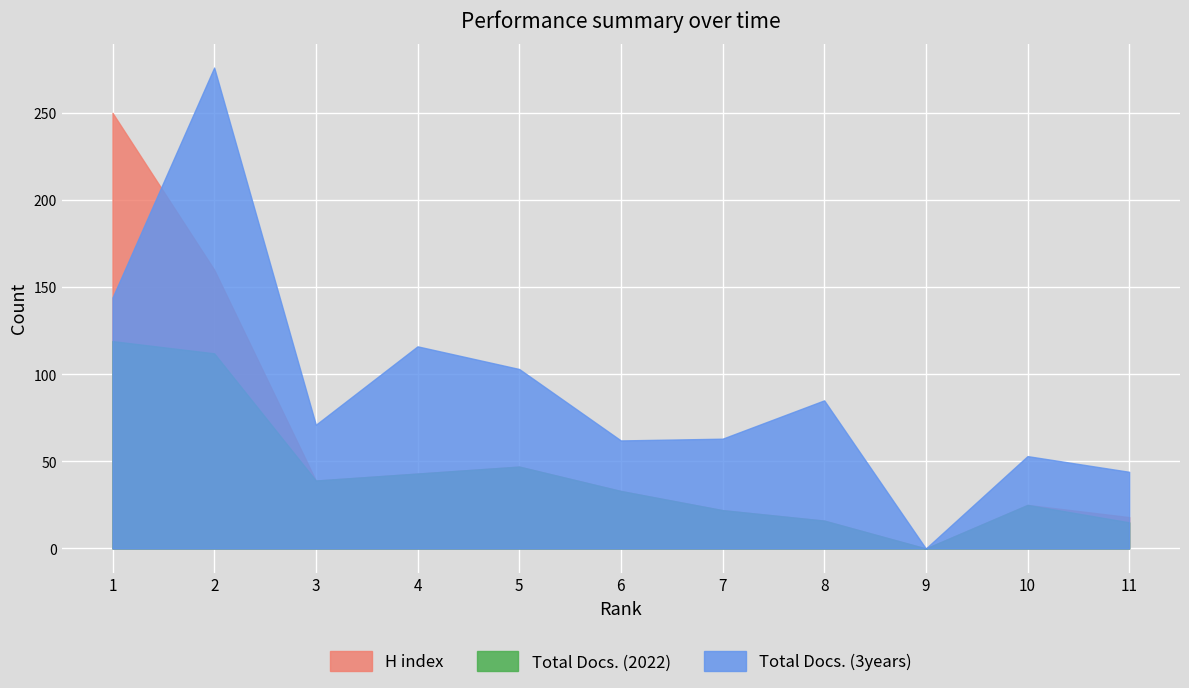

Does the chart display data point markers on the line(s)?

No